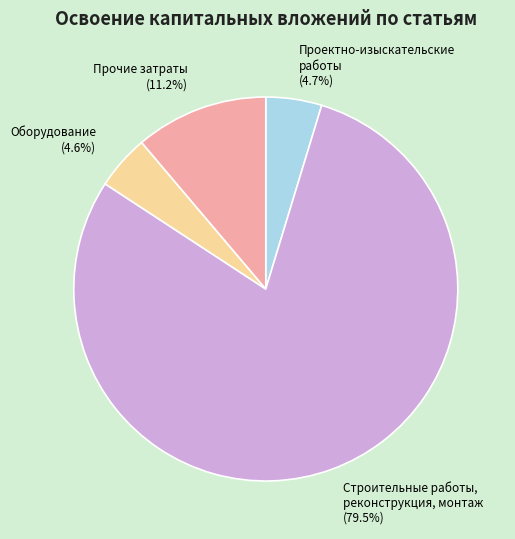

Which has a higher value, Строительные работы, реконструкция, монтаж (79.5%) or Прочие затраты (11.2%)?

Строительные работы, реконструкция, монтаж (79.5%)